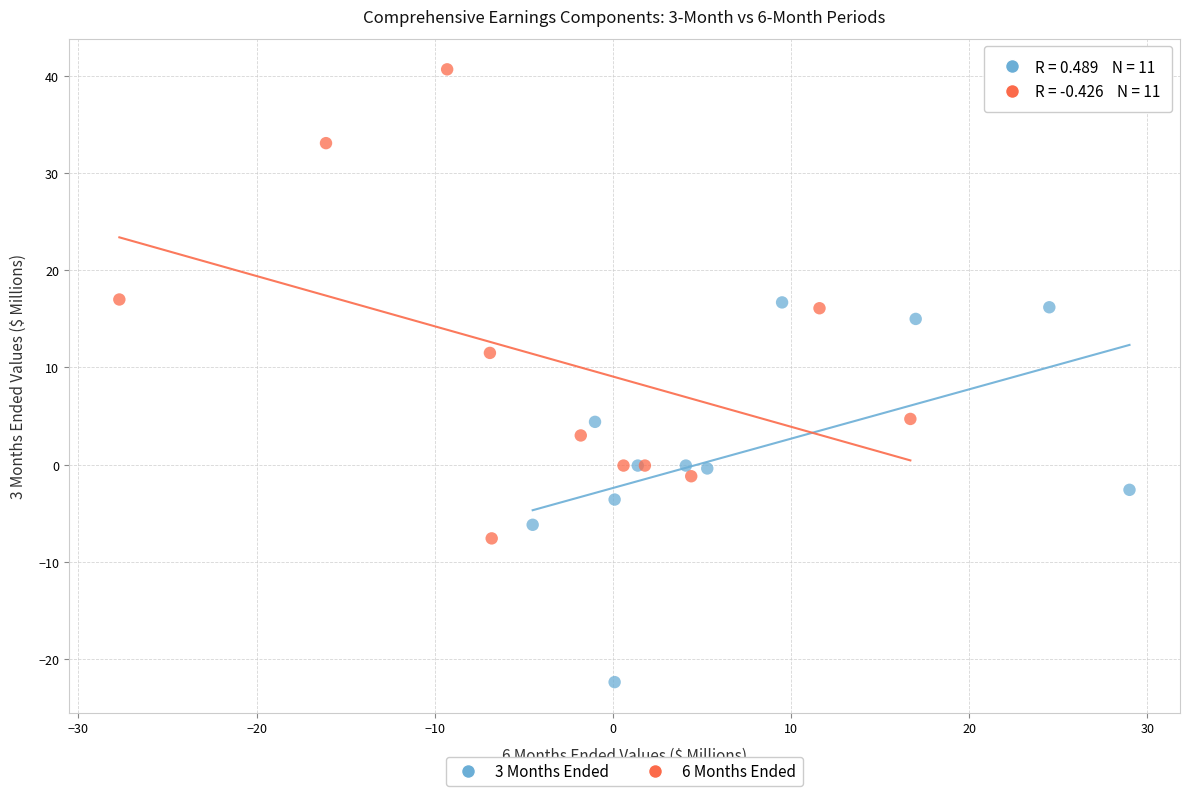

Which series reaches the minimum Y coordinate?

3 Months Ended